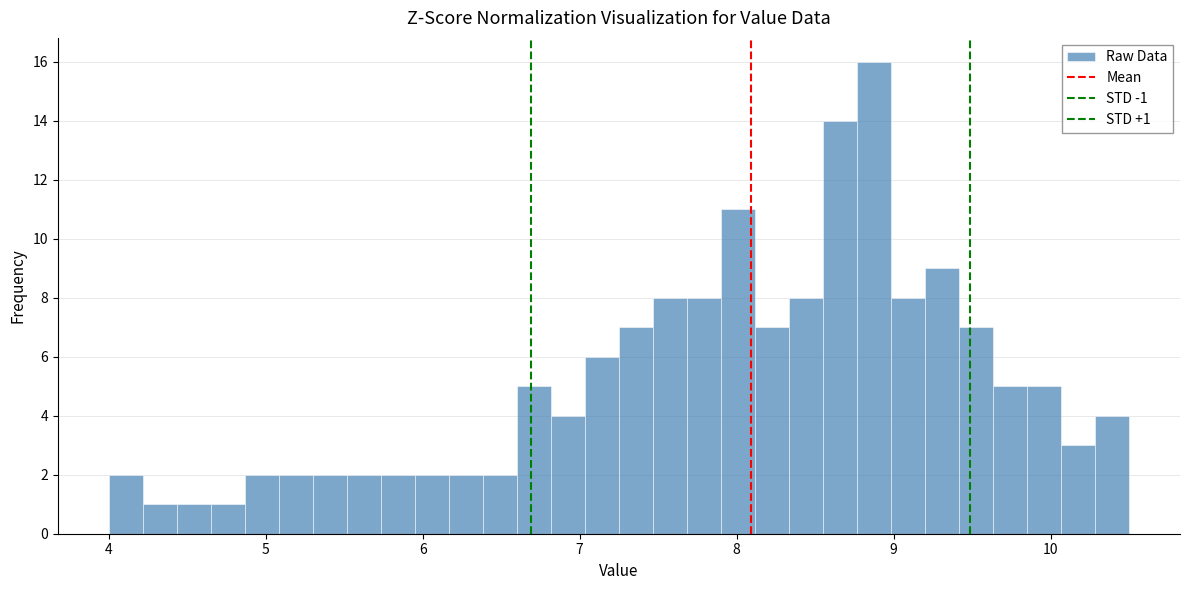

Around what value on the x-axis is the tallest bar? Give the approximate position of its centre, as read against the axis.

8.9